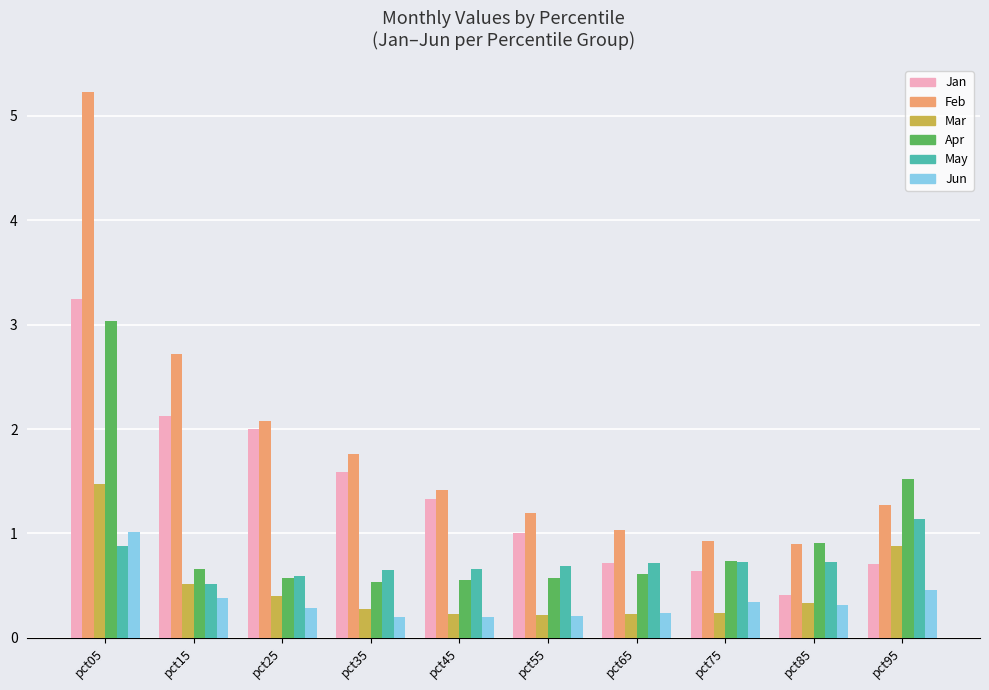

Is it true that Jan equals 0.7 at pct85?

False